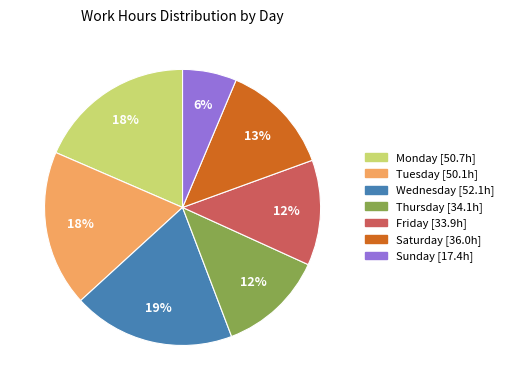

Is there any slice that represents more than half of the pie?

No